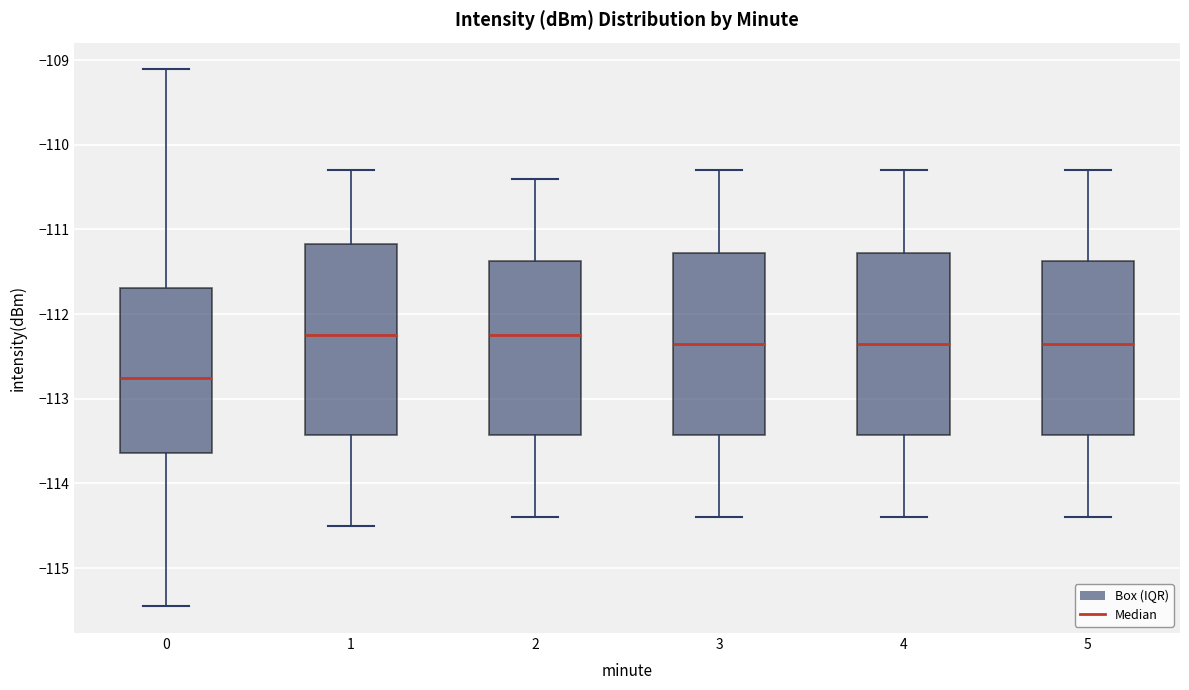

Reading left to right, read every box against the y-axis: the position of its median line, the range the box covers, and the ends of its whiskers. The values are not printed on the chart, so give them approximately, as read against the axis.

0: median -112.7, box -113.6 to -111.7, whiskers -115.4 to -109.1
1: median -112.2, box -113.4 to -111.2, whiskers -114.5 to -110.3
2: median -112.2, box -113.4 to -111.4, whiskers -114.4 to -110.4
3: median -112.3, box -113.4 to -111.3, whiskers -114.4 to -110.3
4: median -112.3, box -113.4 to -111.3, whiskers -114.4 to -110.3
5: median -112.3, box -113.4 to -111.4, whiskers -114.4 to -110.3